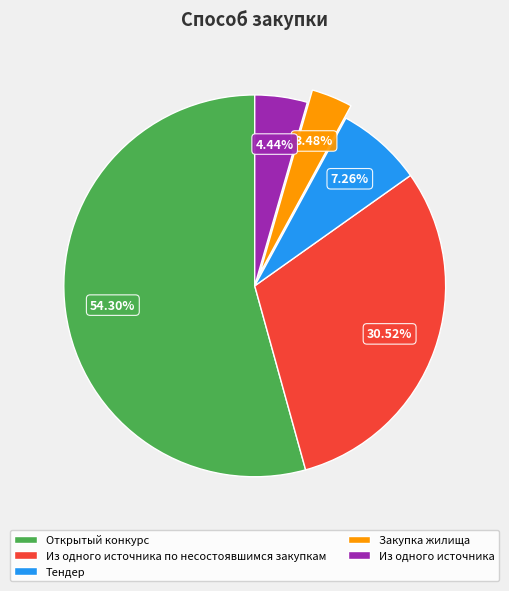

Is Открытый конкурс the majority of the pie?

Yes